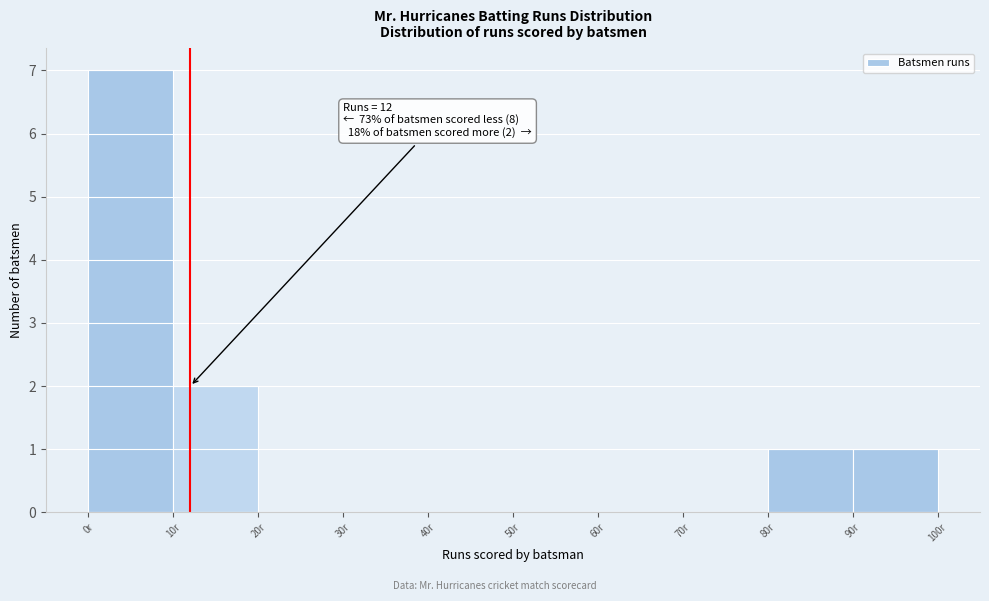

Over which range of the x-axis is the bar tallest?

0 to 10